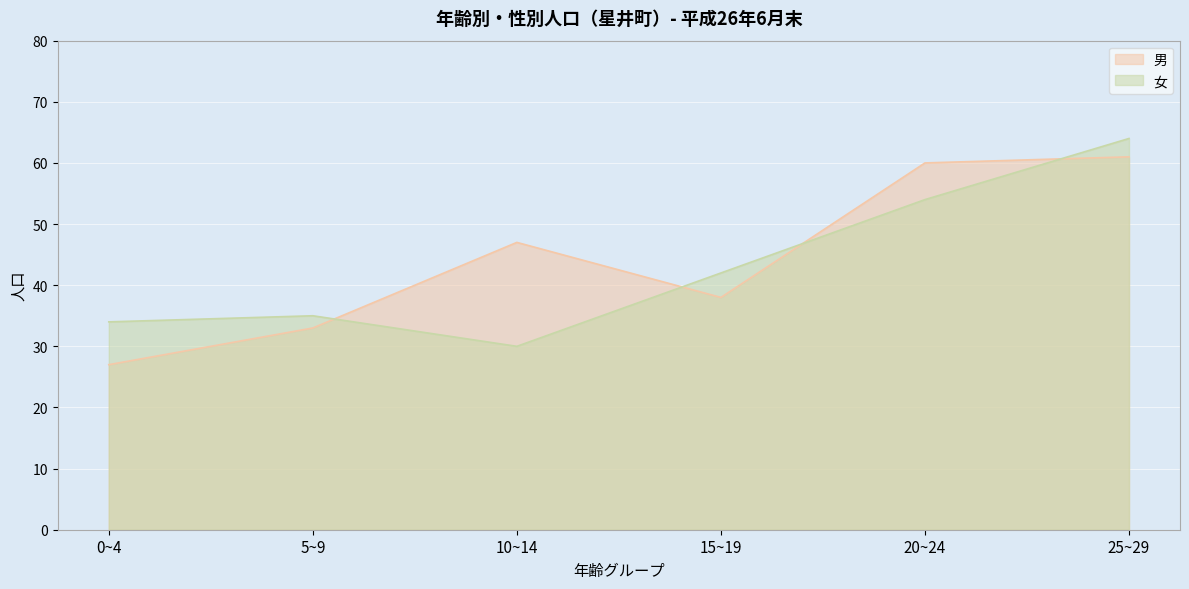

At which label is 男 closest to 44?

10~14